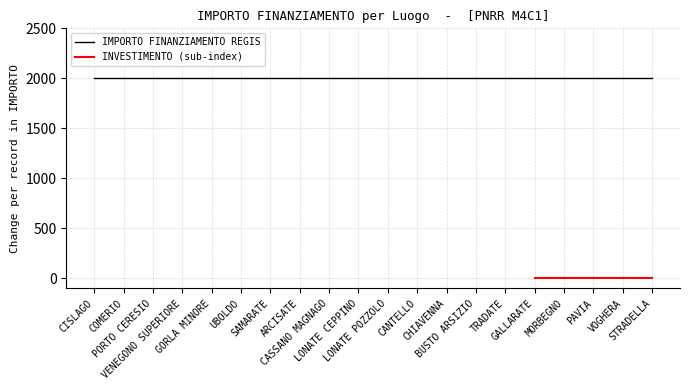

True or false: IMPORTO FINANZIAMENTO REGIS has more than 1 interior local peaks.

False